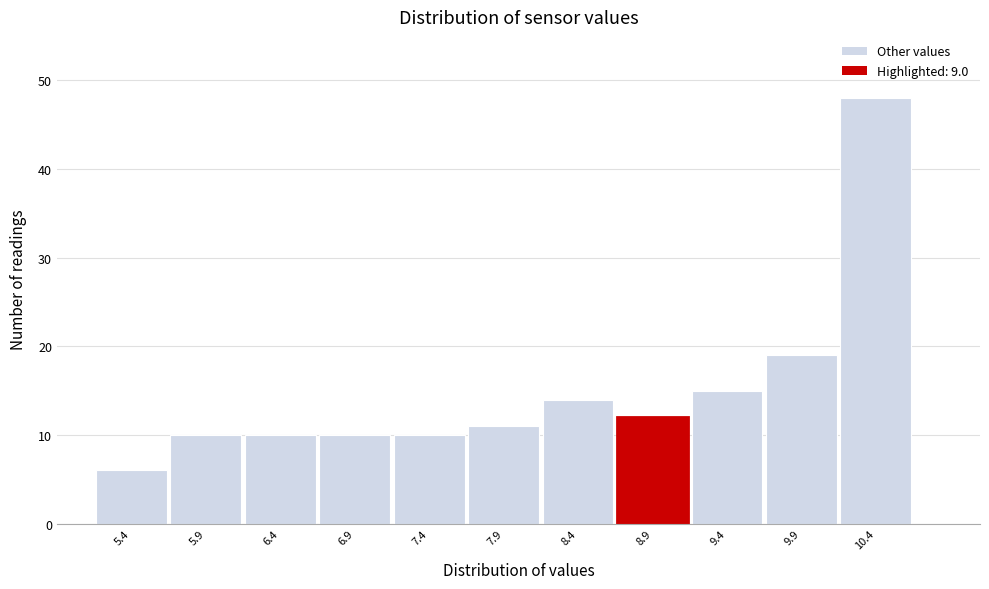

How tall is the bar that spans 8.15 to 8.65 on the x-axis? The values are not printed on the chart, so give them approximately, as read against the axis.

14